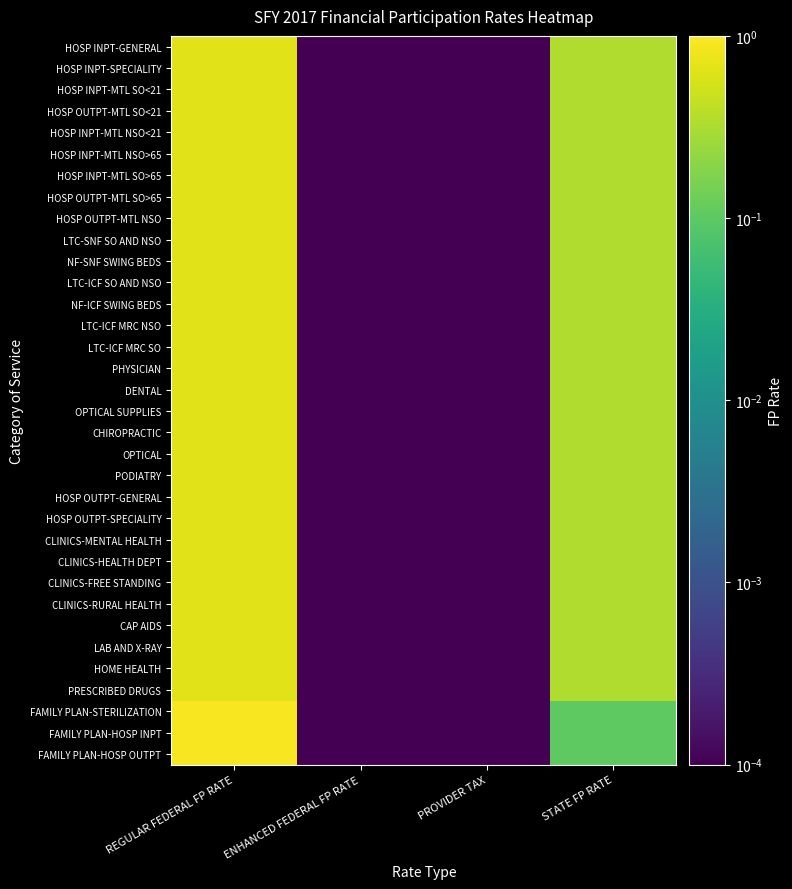

List the series in order of their peak value, highest first.

FAMILY PLAN-STERILIZATION, FAMILY PLAN-HOSP INPT, FAMILY PLAN-HOSP OUTPT, HOSP INPT-GENERAL, HOSP INPT-SPECIALITY, HOSP INPT-MTL SO<21, HOSP OUTPT-MTL SO<21, HOSP INPT-MTL NSO<21, HOSP INPT-MTL NSO>65, HOSP INPT-MTL SO>65, HOSP OUTPT-MTL SO>65, HOSP OUTPT-MTL NSO, LTC-SNF SO AND NSO, NF-SNF SWING BEDS, LTC-ICF SO AND NSO, NF-ICF SWING BEDS, LTC-ICF MRC NSO, LTC-ICF MRC SO, PHYSICIAN, DENTAL, OPTICAL SUPPLIES, CHIROPRACTIC, OPTICAL, PODIATRY, HOSP OUTPT-GENERAL, HOSP OUTPT-SPECIALITY, CLINICS-MENTAL HEALTH, CLINICS-HEALTH DEPT, CLINICS-FREE STANDING, CLINICS-RURAL HEALTH, CAP AIDS, LAB AND X-RAY, HOME HEALTH, PRESCRIBED DRUGS